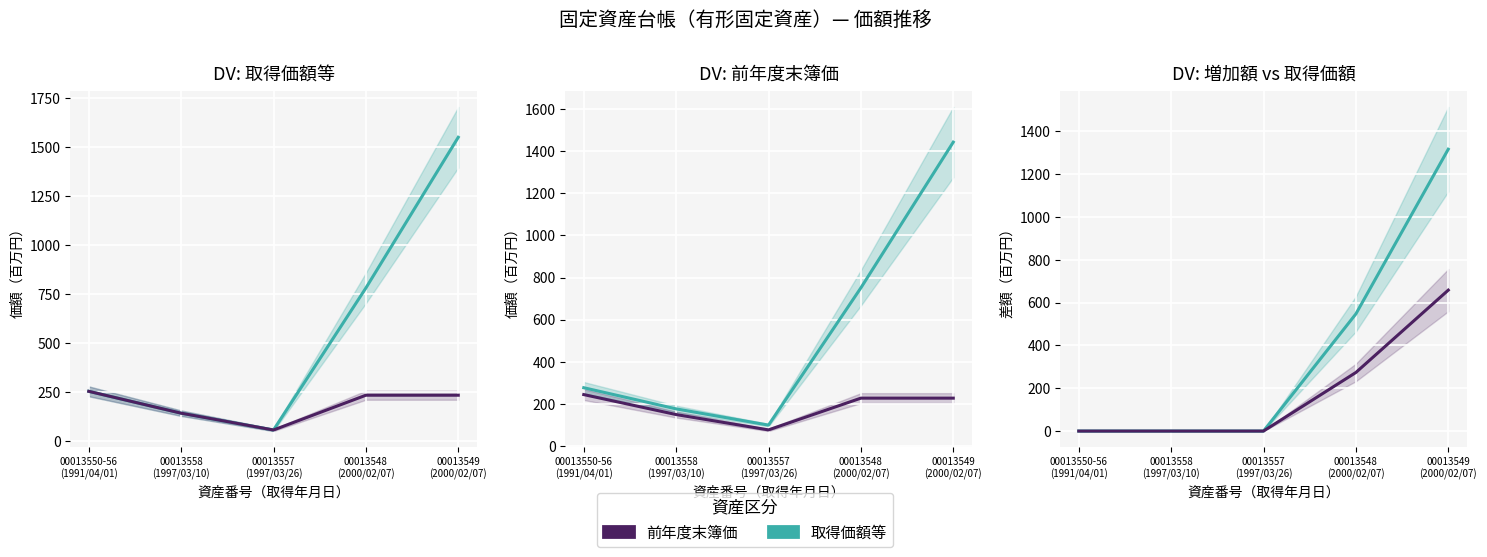

Reading left to right, transcribe all the data shown in this chart.

取得価額等: 00013550-56
(1991/04/01)=0.0	00013558
(1997/03/10)=0.0	00013557
(1997/03/26)=0.0	00013548
(2000/02/07)=547.0	00013549
(2000/02/07)=1316.1
前年度末簿価: 00013550-56
(1991/04/01)=0.0	00013558
(1997/03/10)=0.0	00013557
(1997/03/26)=0.0	00013548
(2000/02/07)=273.5	00013549
(2000/02/07)=658.0